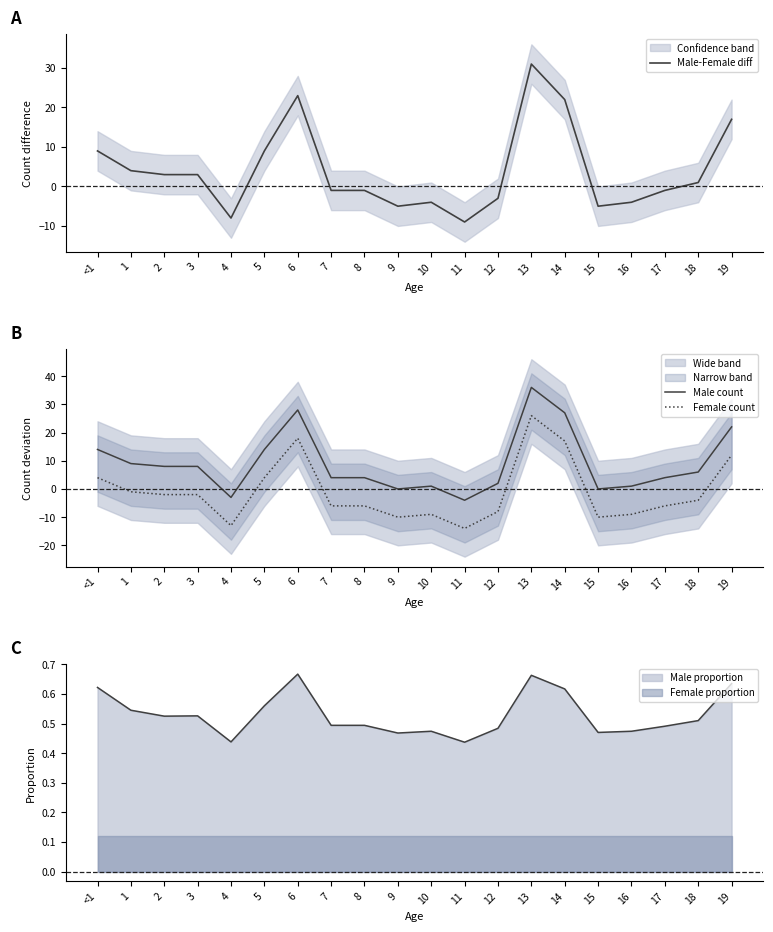

Reading left to right, list all the values displayed in this chart.

Male-Female diff: 9	4	3	3	-8	9	23	-1	-1	-5	-4	-9	-3	31	22	-5	-4	-1	1	17
Male count: 14	9	8	8	-3	14	28	4	4	0	1	-4	2	36	27	0	1	4	6	22
Female count: 4	-1	-2	-2	-13	4	18	-6	-6	-10	-9	-14	-8	26	17	-10	-9	-6	-4	12